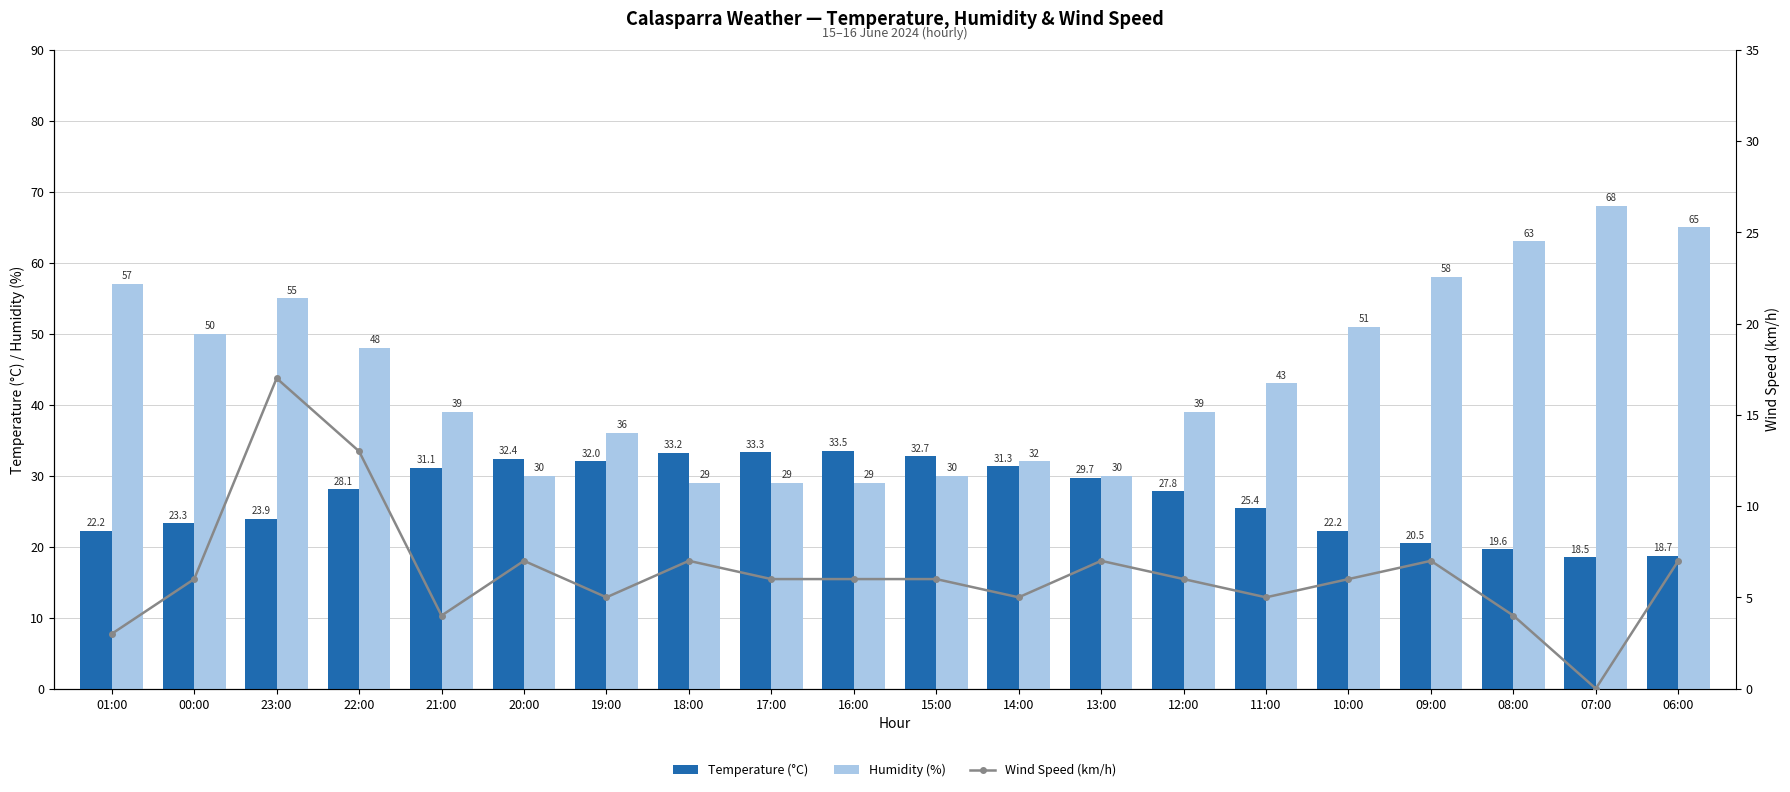

What is the difference between the maximum and minimum values in the Humidity (%) series?

39.0